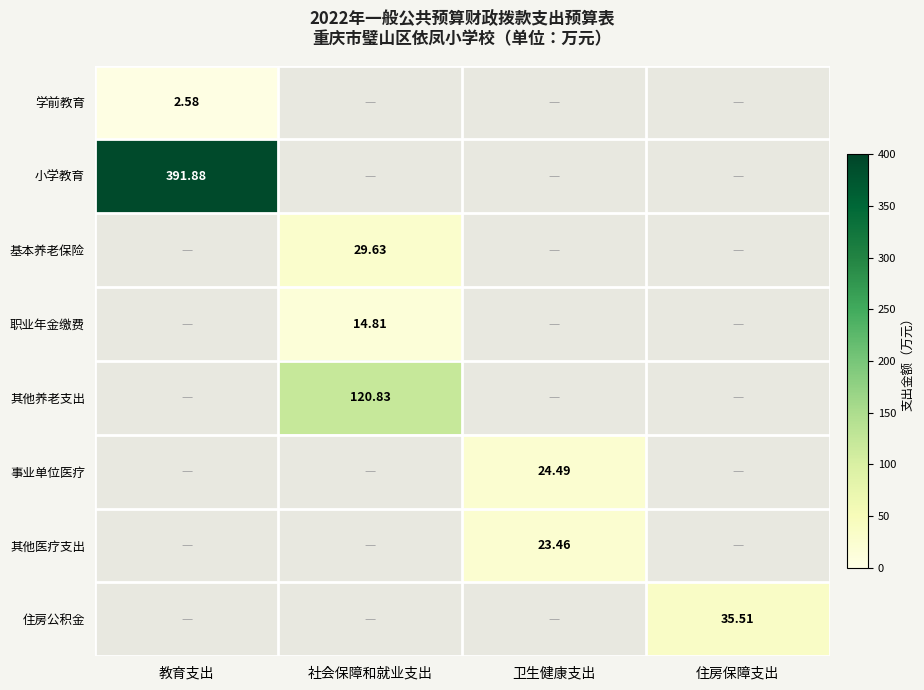

Between 卫生健康支出 and 住房保障支出, which series saw the biggest shift?

住房公积金